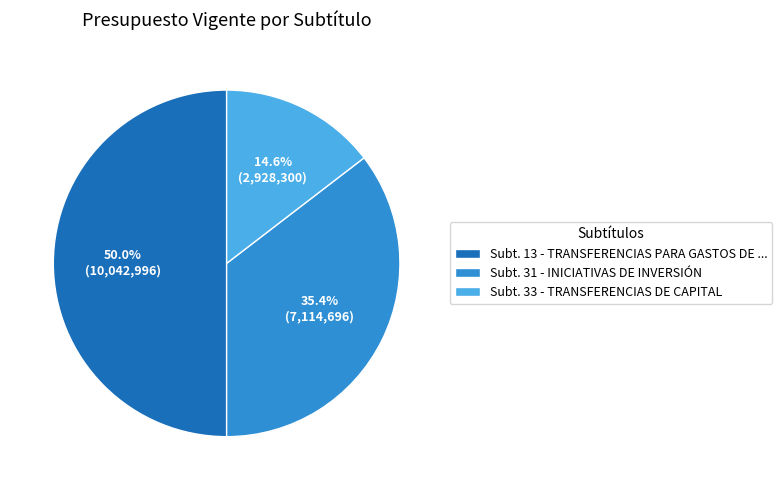

Does Subt. 31 - INICIATIVAS DE INVERSIÓN represent more than half of the total?

No